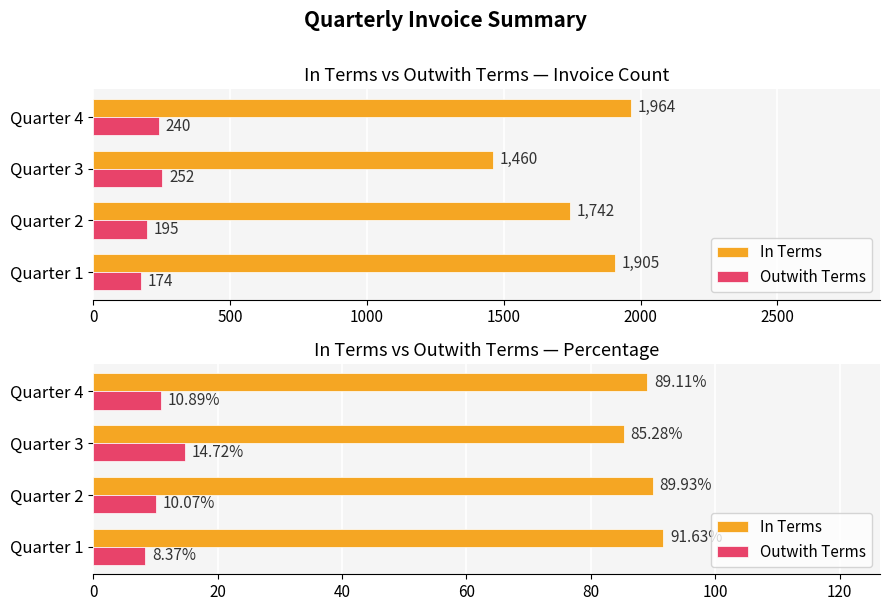

Which series has the widest spread of values?

Outwith Terms